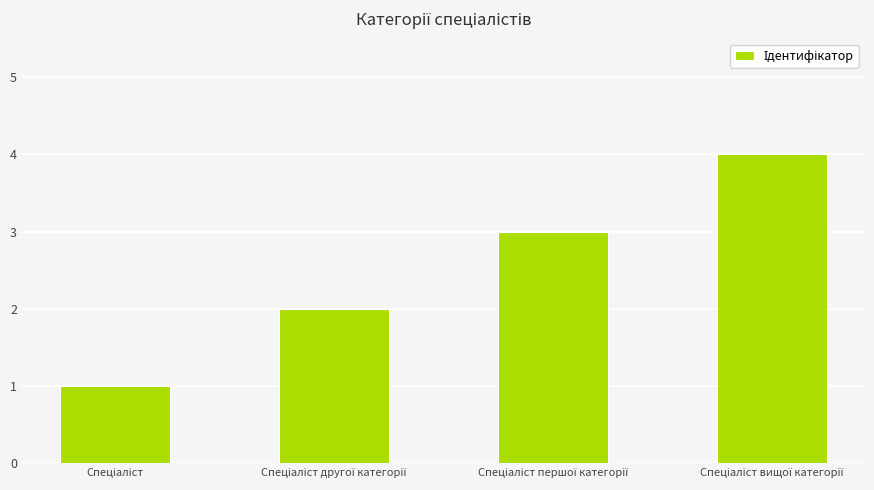

What is the greatest value displayed?

4